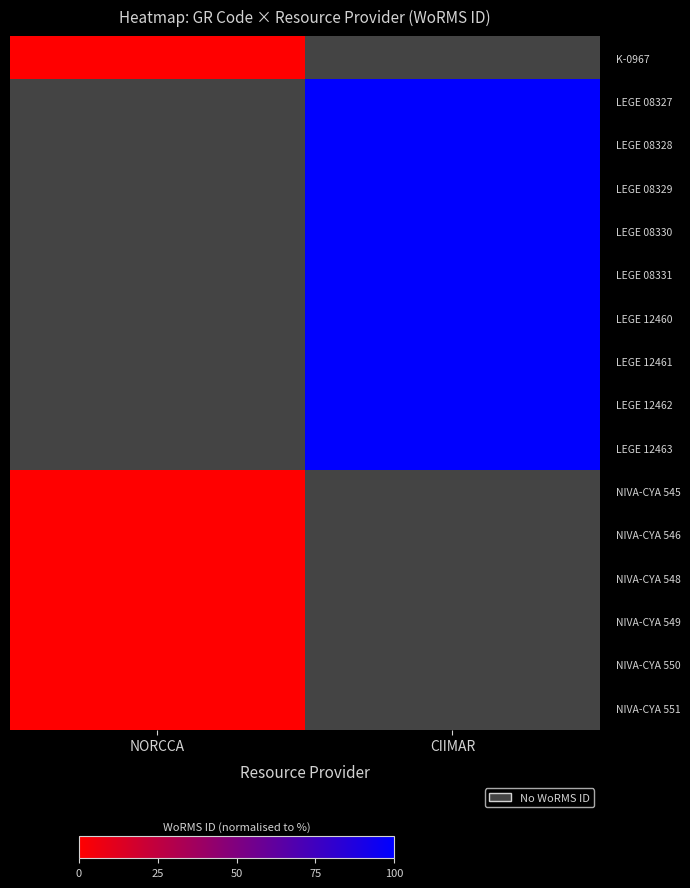

Between NORCCA and CIIMAR, which is larger?

CIIMAR